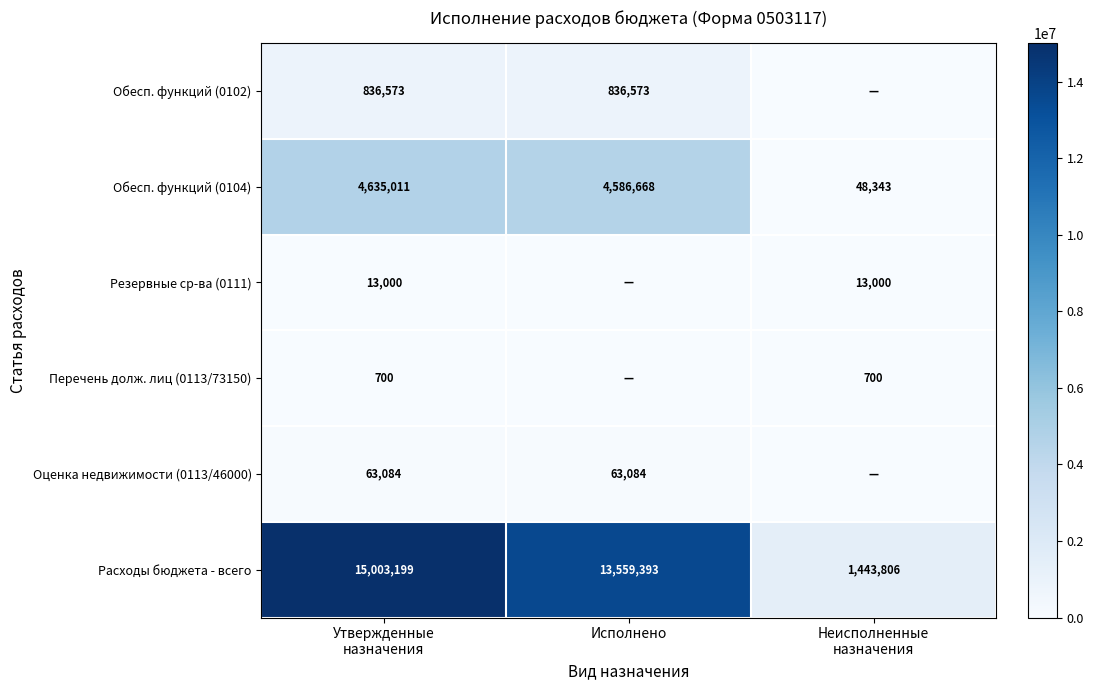

Which has a higher value, Утвержденные
назначения or Исполнено?

Утвержденные
назначения